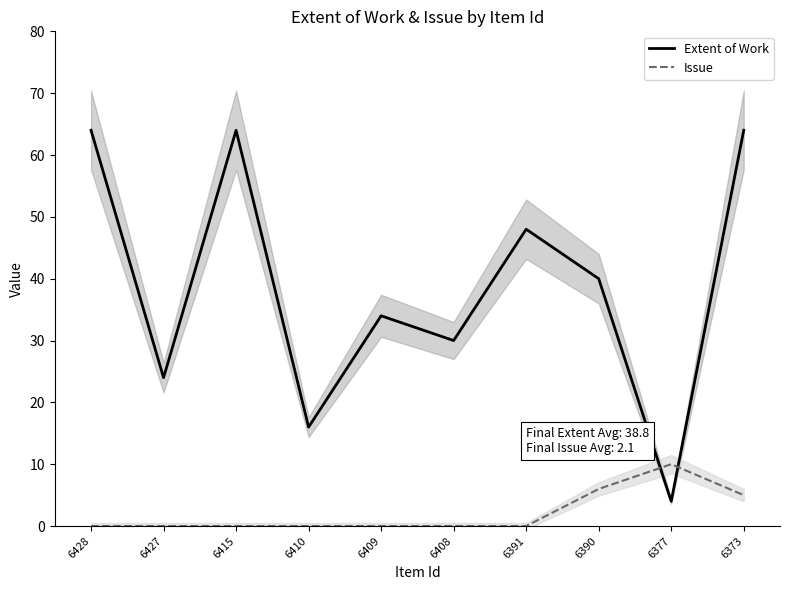

Where is Issue nearest to the value 5?

6373